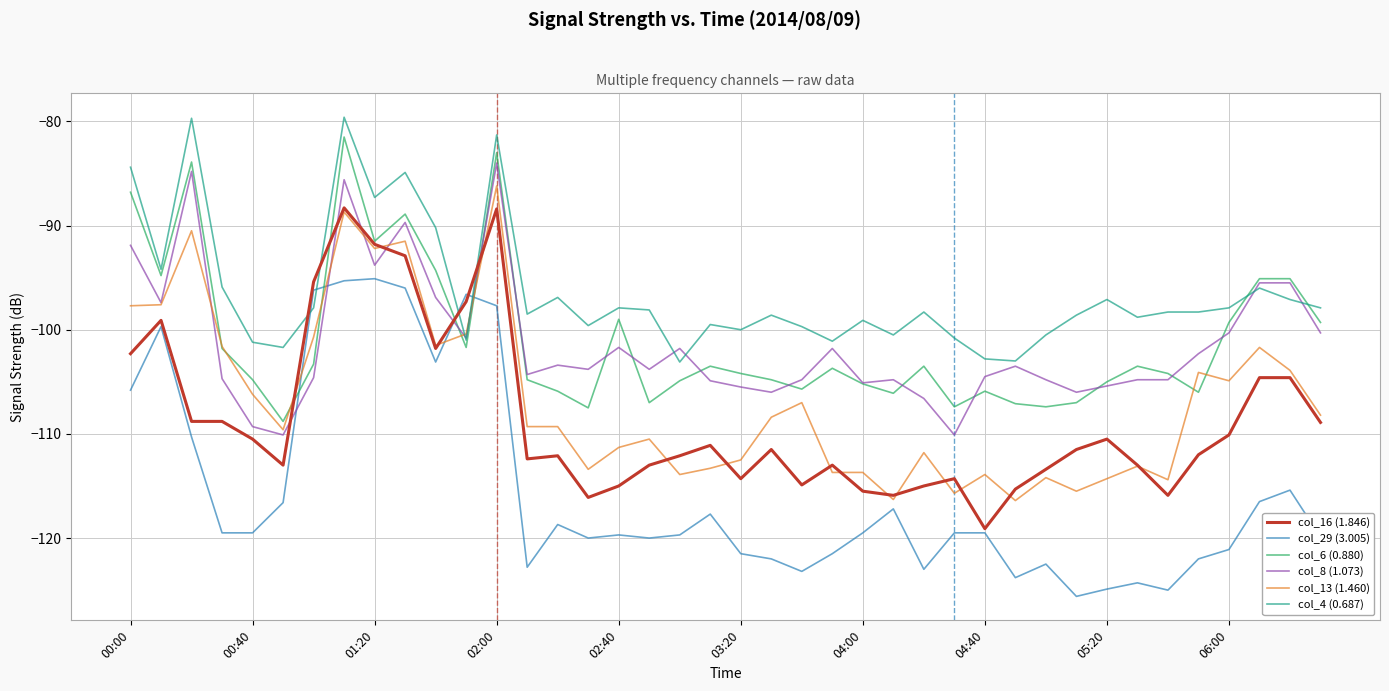

What is the minimum value shown in the chart?

-125.6